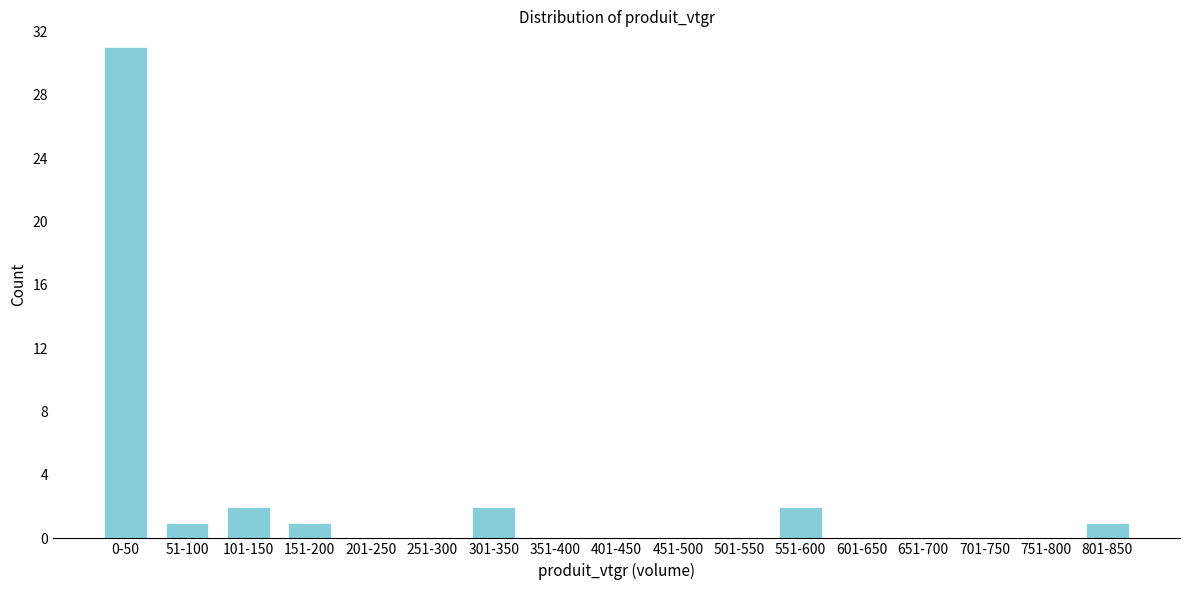

Reading left to right, list all the values displayed in this chart.

0-50=31	51-100=1	101-150=2	151-200=1	201-250=0	251-300=0	301-350=2	351-400=0	401-450=0	451-500=0	501-550=0	551-600=2	601-650=0	651-700=0	701-750=0	751-800=0	801-850=1